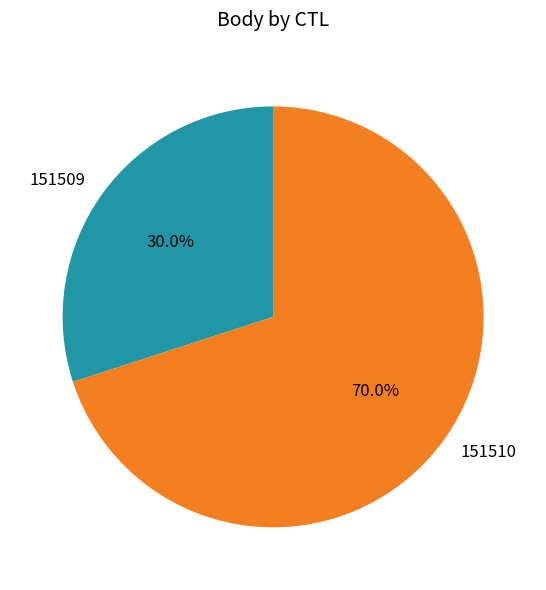

To the nearest percent, what percentage of the pie is 151510?

70%